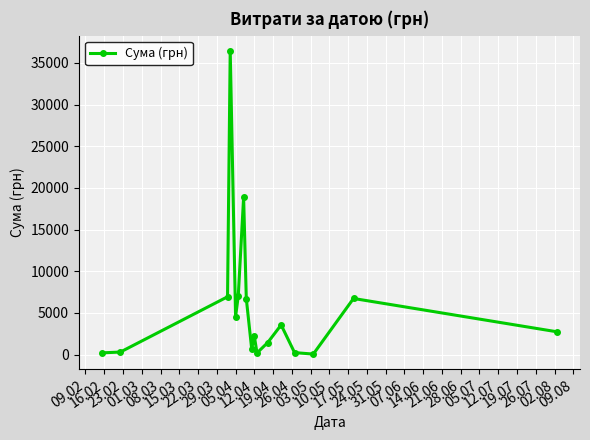

What is the greatest value displayed?

36454.0